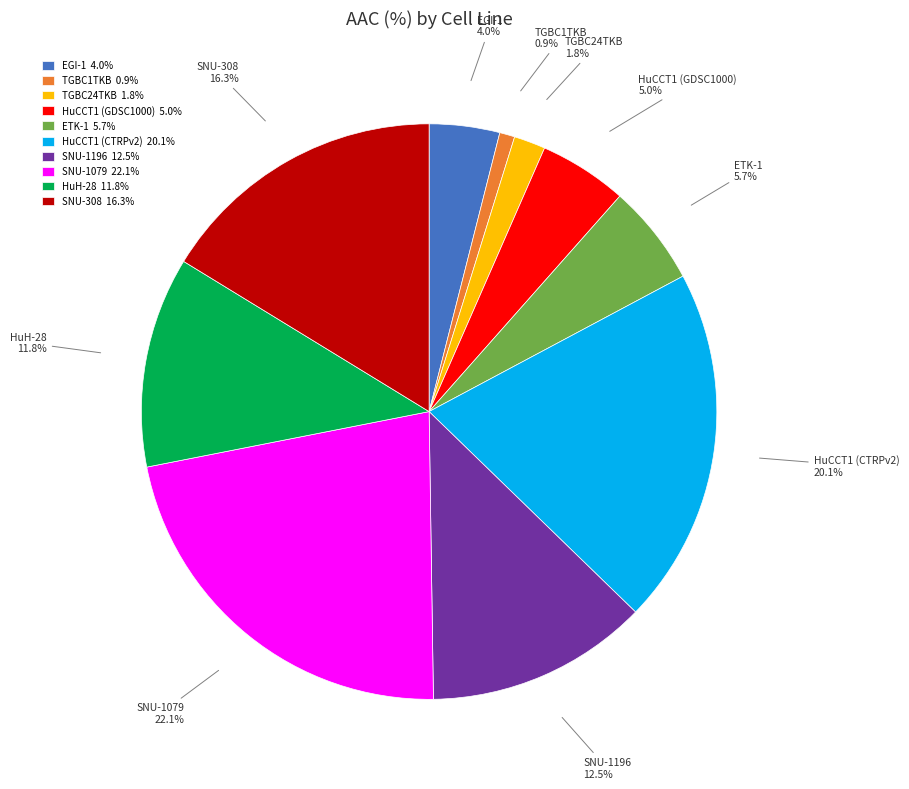

Rank the categories by value from highest to lowest.

SNU-1079, HuCCT1 (CTRPv2), SNU-308, SNU-1196, HuH-28, ETK-1, HuCCT1 (GDSC1000), EGI-1, TGBC24TKB, TGBC1TKB